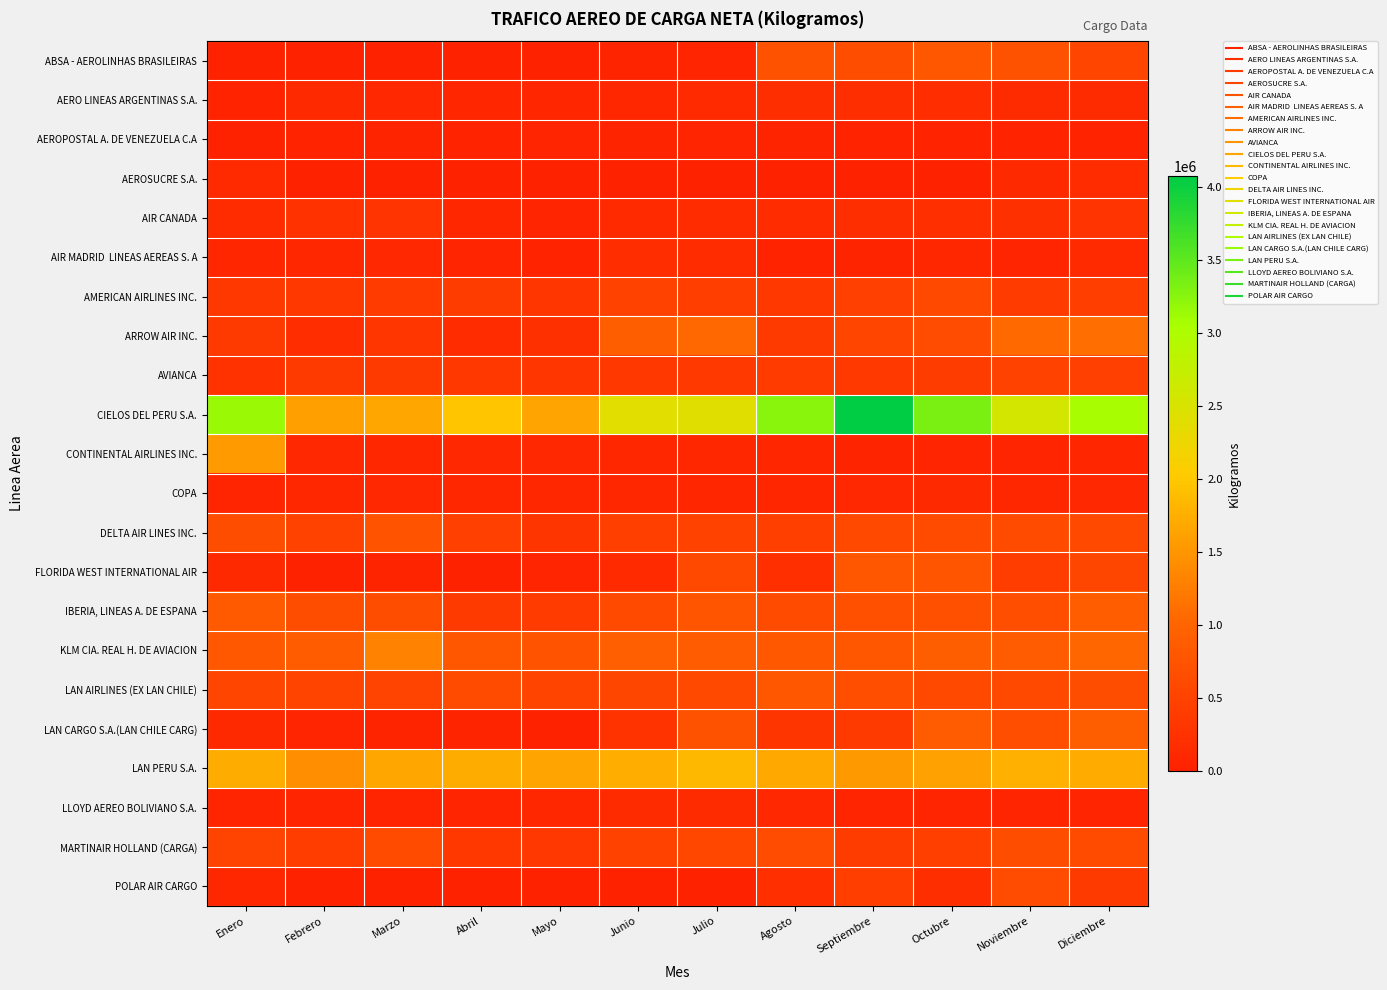

At Noviembre, list the series in order from largest to smallest.

CIELOS DEL PERU S.A., LAN PERU S.A., ARROW AIR INC., KLM CIA. REAL H. DE AVIACION, ABSA - AEROLINHAS BRASILEIRAS, IBERIA, LINEAS A. DE ESPANA, LAN CARGO S.A.(LAN CHILE CARG), MARTINAIR HOLLAND (CARGA), POLAR AIR CARGO, DELTA AIR LINES INC., LAN AIRLINES (EX LAN CHILE), AVIANCA, FLORIDA WEST INTERNATIONAL AIR, AMERICAN AIRLINES INC., AIR CANADA, AERO LINEAS ARGENTINAS S.A., AEROSUCRE S.A., COPA, LLOYD AEREO BOLIVIANO S.A., CONTINENTAL AIRLINES INC., AIR MADRID LINEAS AEREAS S. A, AEROPOSTAL A. DE VENEZUELA C.A